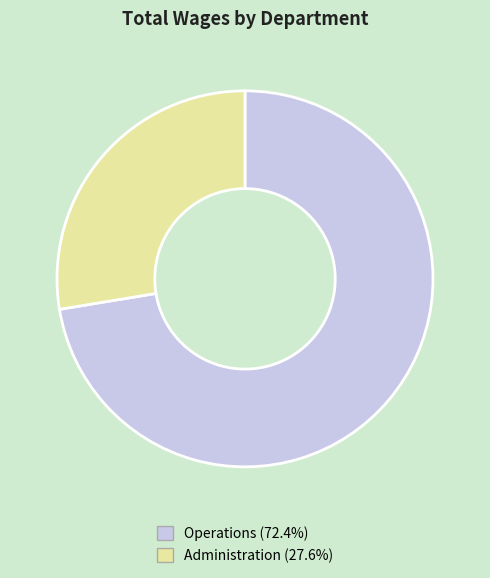

How many segments does this pie chart have?

2